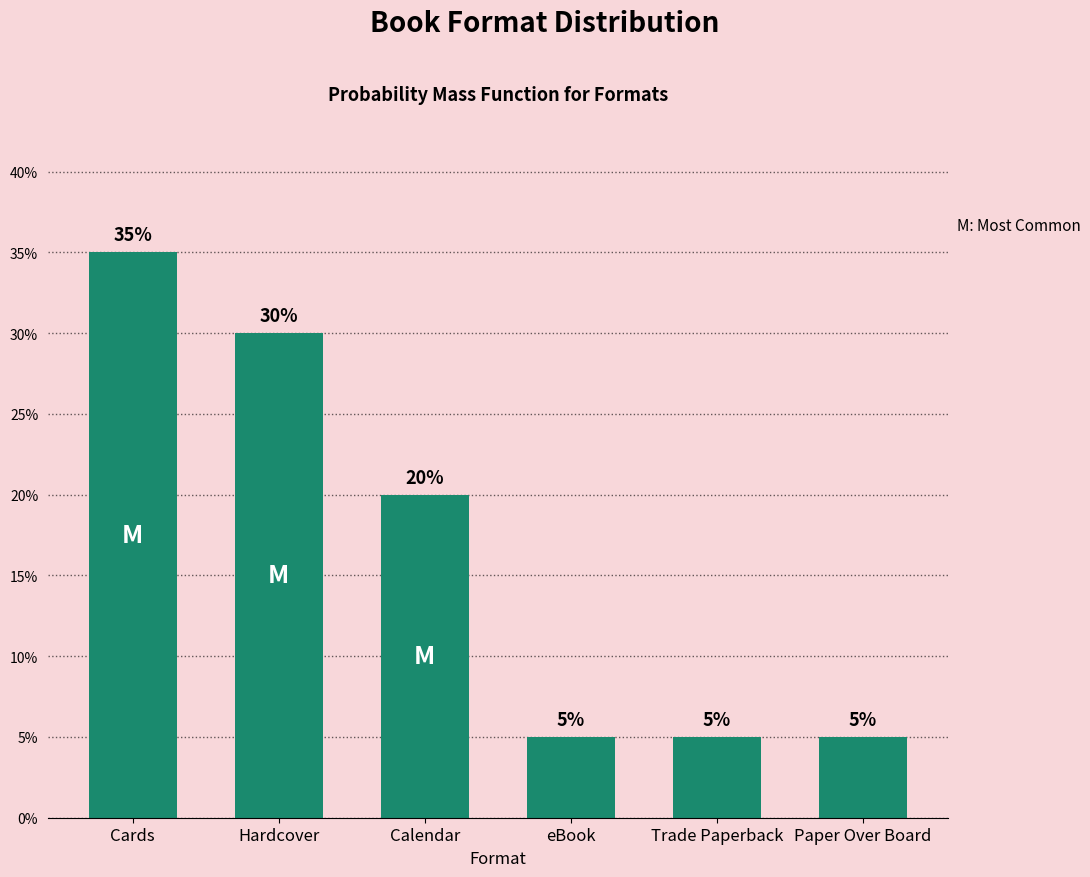

Reading left to right, transcribe all the data shown in this chart.

Cards=35	Hardcover=30	Calendar=20	eBook=5	Trade Paperback=5	Paper Over Board=5